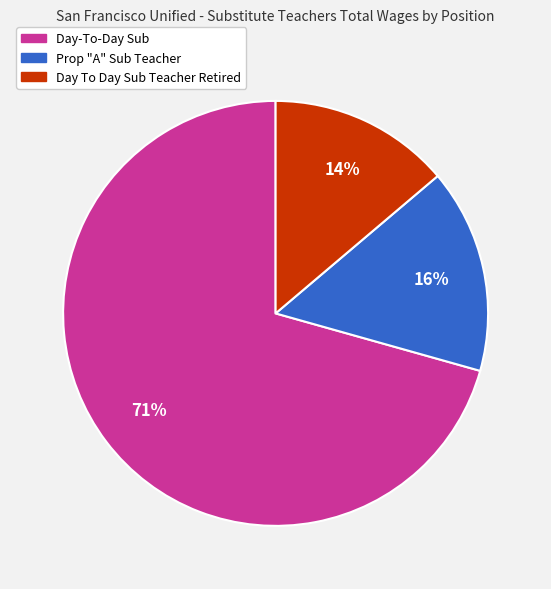

Is there any slice that represents more than half of the pie?

Yes